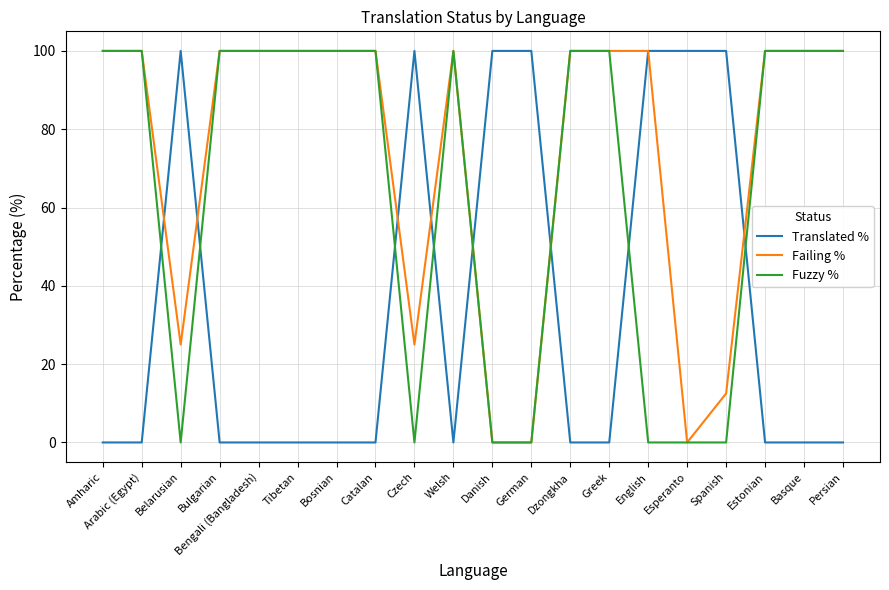

What is the total value across all series at Basque?

200.0